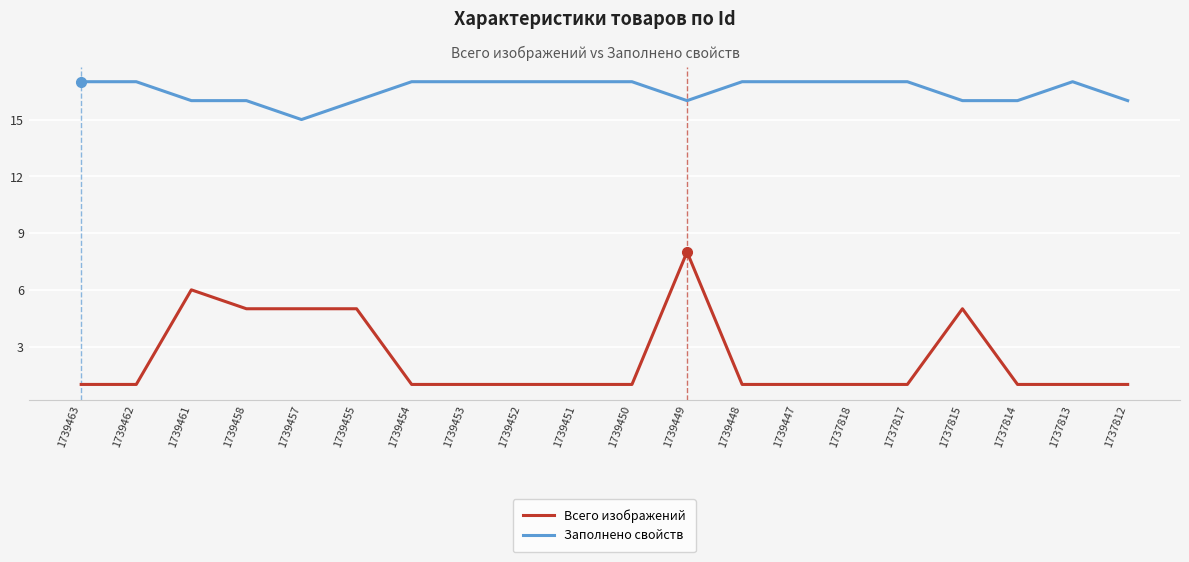

At 1739449, list the series in order from smallest to largest.

Всего изображений, Заполнено свойств